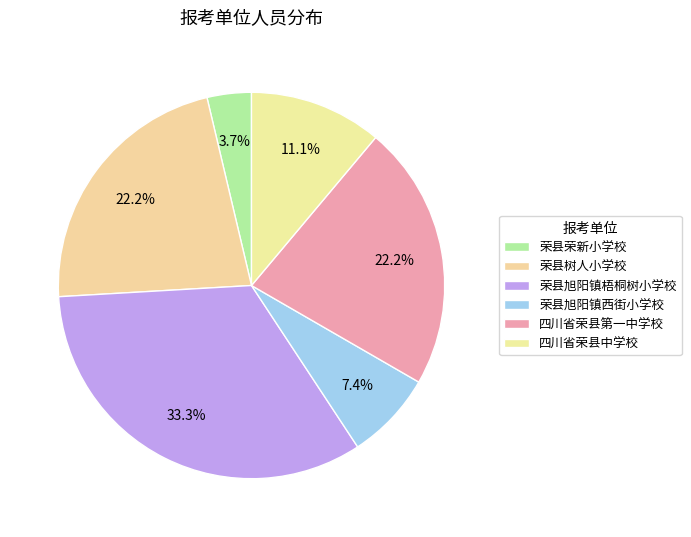

How many slices are in this pie chart?

6